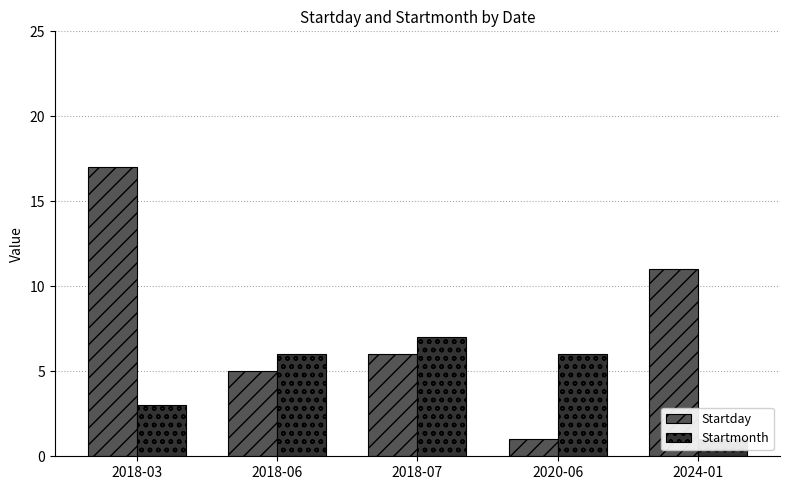

Is the value of Startday at 2018-06 greater than the value of Startmonth at 2018-03?

Yes